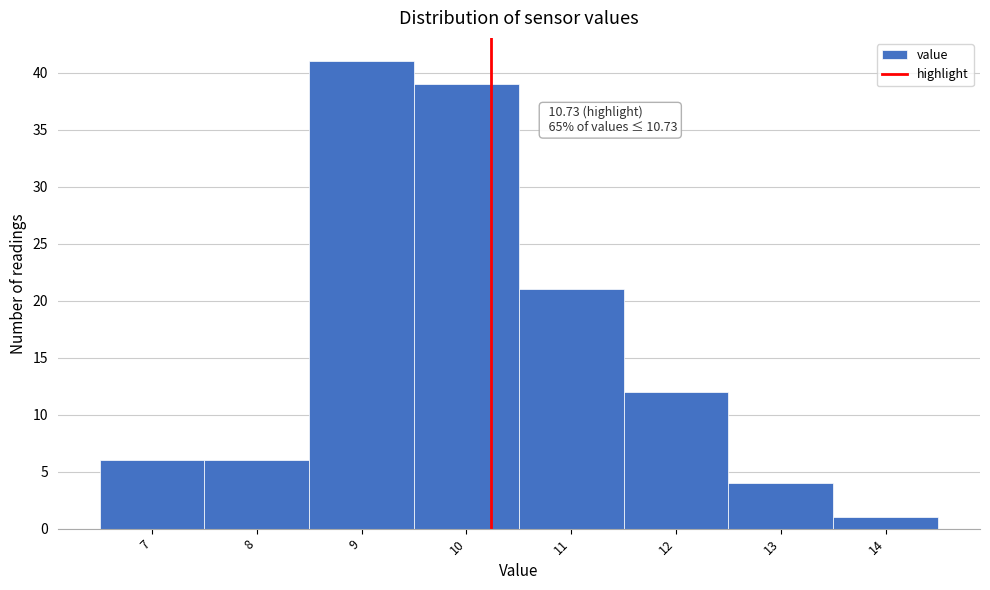

Reading left to right, list all the values displayed in this chart.

7=6	8=6	9=41	10=39	11=21	12=12	13=4	14=1